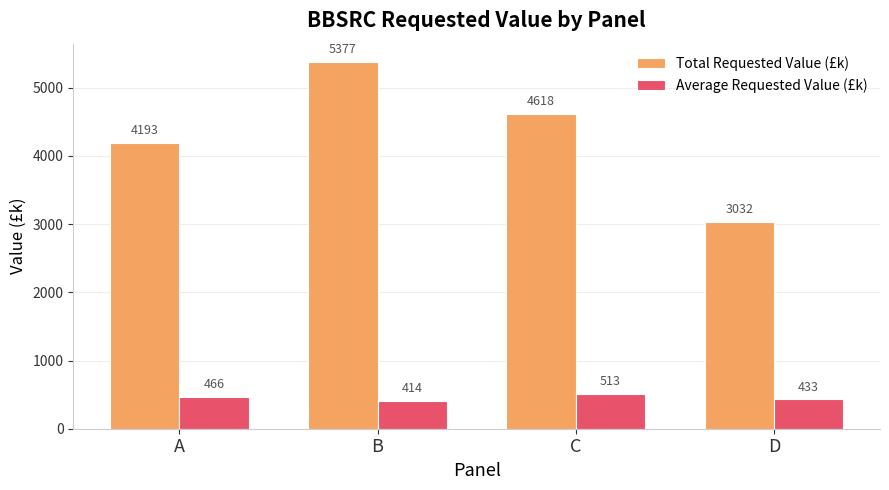

At how many categories does at least one series exceed 4766?

1